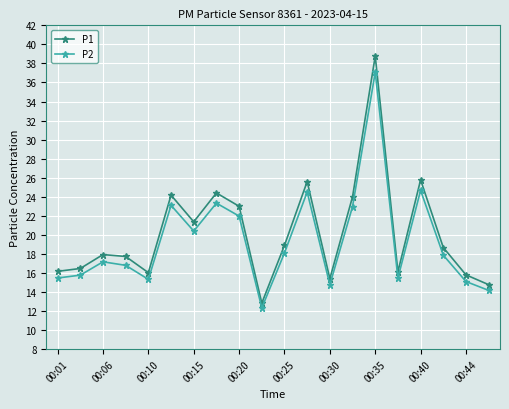

True or false: P2 and P1 cross at least once.

False